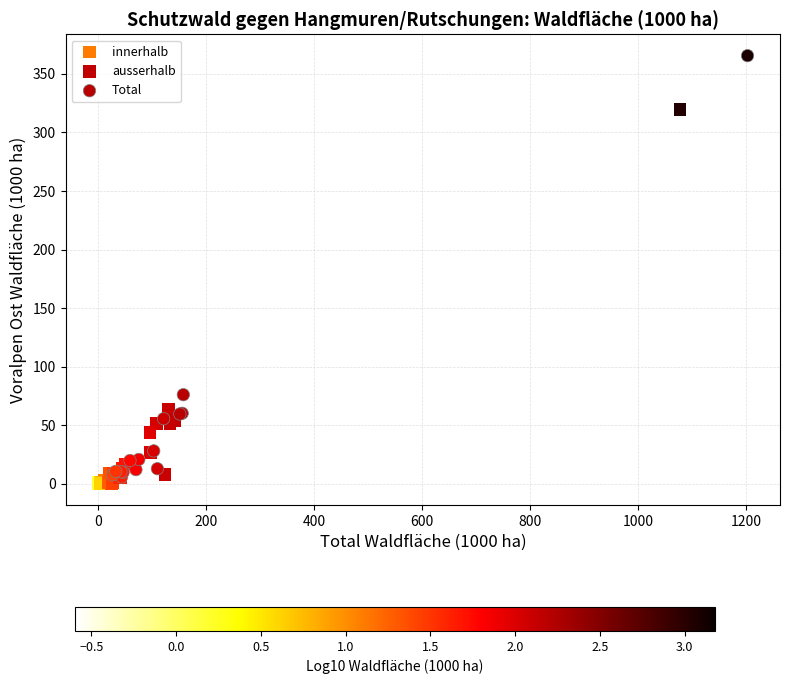

Which series has the largest Y range (max minus min)?

Total